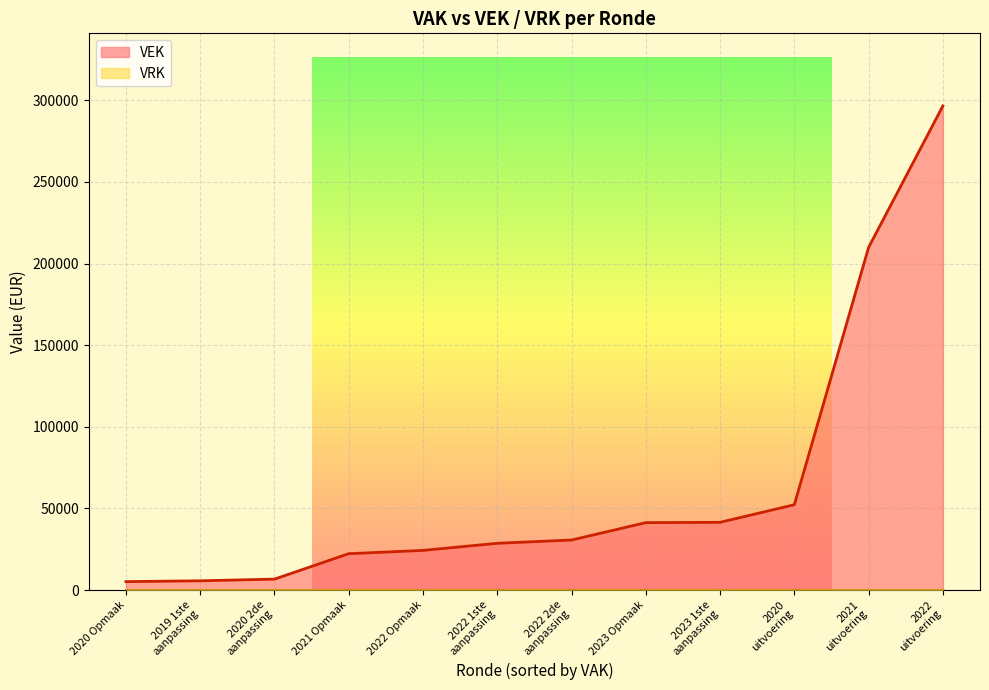

What is the maximum value shown in the chart?

296547